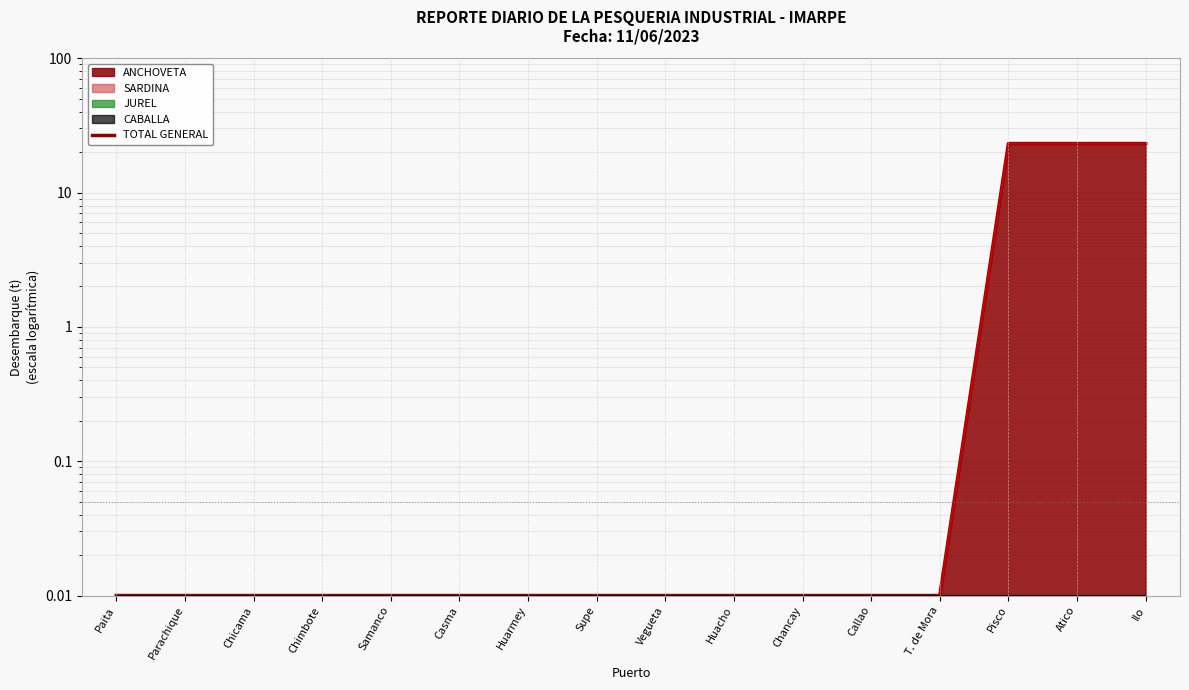

What is the label of the 14th point from the left?

Pisco